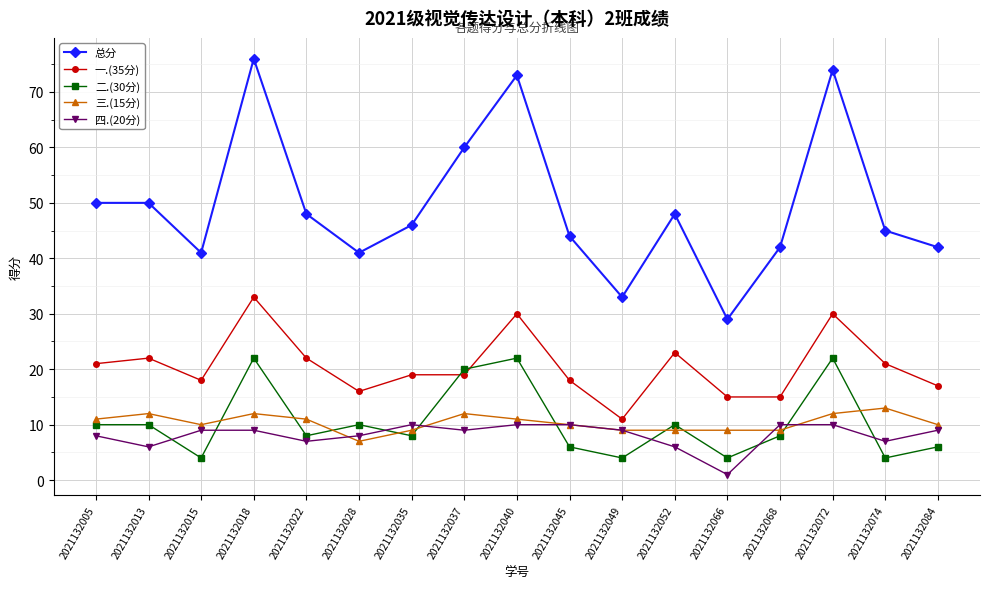

Reading right to left, transcribe all the data shown in this chart.

总分: 2021132084=42	2021132074=45	2021132072=74	2021132068=42	2021132066=29	2021132052=48	2021132049=33	2021132045=44	2021132040=73	2021132037=60	2021132035=46	2021132028=41	2021132022=48	2021132018=76	2021132015=41	2021132013=50	2021132005=50
一.(35分): 2021132084=17	2021132074=21	2021132072=30	2021132068=15	2021132066=15	2021132052=23	2021132049=11	2021132045=18	2021132040=30	2021132037=19	2021132035=19	2021132028=16	2021132022=22	2021132018=33	2021132015=18	2021132013=22	2021132005=21
二.(30分): 2021132084=6	2021132074=4	2021132072=22	2021132068=8	2021132066=4	2021132052=10	2021132049=4	2021132045=6	2021132040=22	2021132037=20	2021132035=8	2021132028=10	2021132022=8	2021132018=22	2021132015=4	2021132013=10	2021132005=10
三.(15分): 2021132084=10	2021132074=13	2021132072=12	2021132068=9	2021132066=9	2021132052=9	2021132049=9	2021132045=10	2021132040=11	2021132037=12	2021132035=9	2021132028=7	2021132022=11	2021132018=12	2021132015=10	2021132013=12	2021132005=11
四.(20分): 2021132084=9	2021132074=7	2021132072=10	2021132068=10	2021132066=1	2021132052=6	2021132049=9	2021132045=10	2021132040=10	2021132037=9	2021132035=10	2021132028=8	2021132022=7	2021132018=9	2021132015=9	2021132013=6	2021132005=8